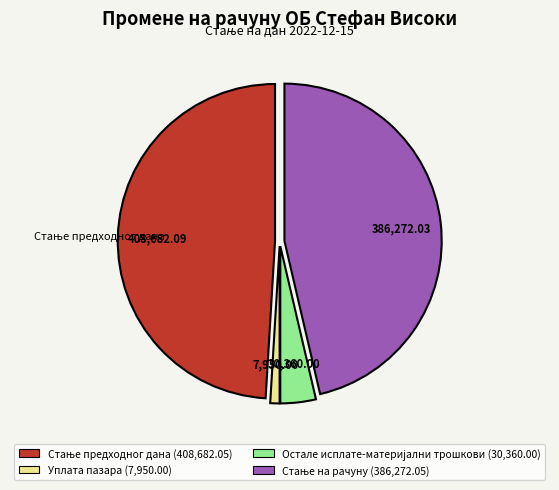

Which category has the smallest portion of the pie?

Уплата пазара